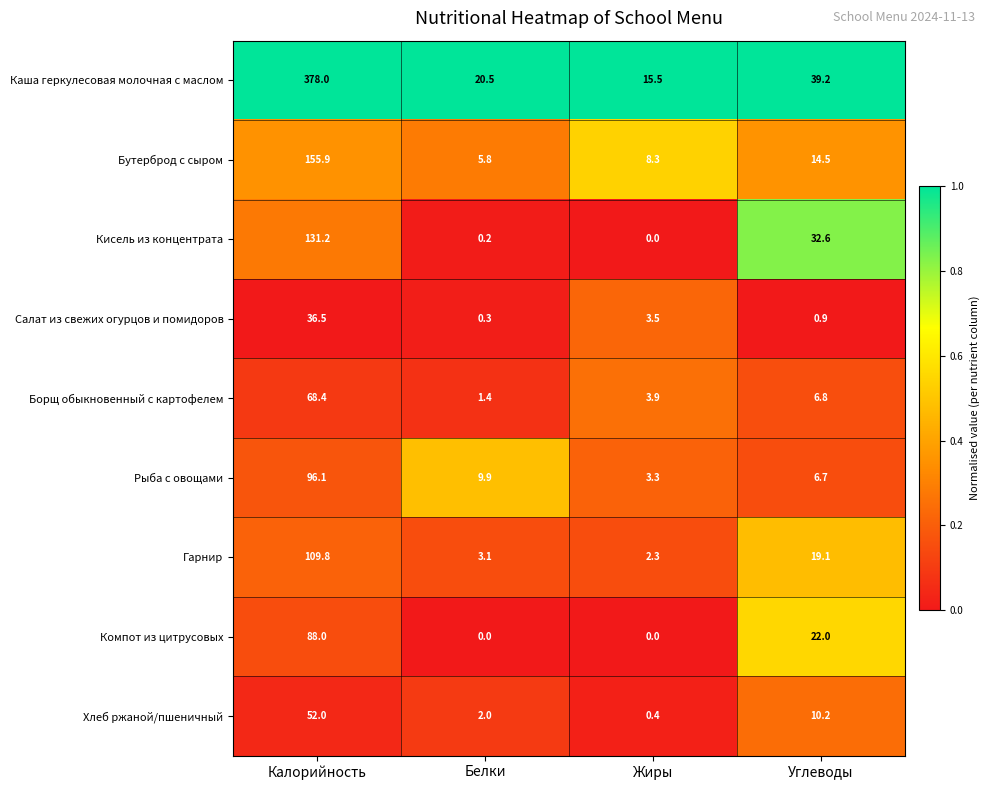

What is the average value of the Гарнир series?

33.6